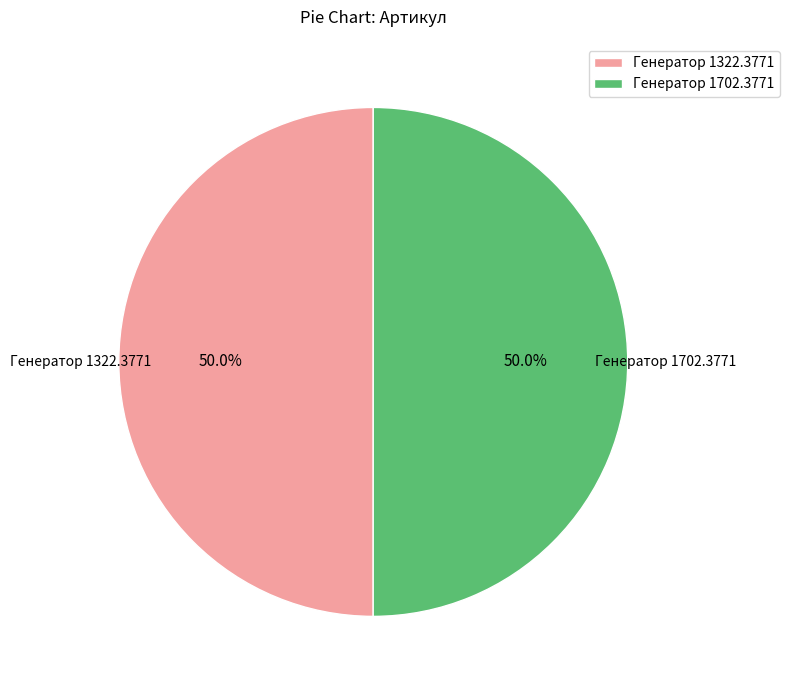

Is it true that Генератор 1322.3771 is 36% of the pie?

False